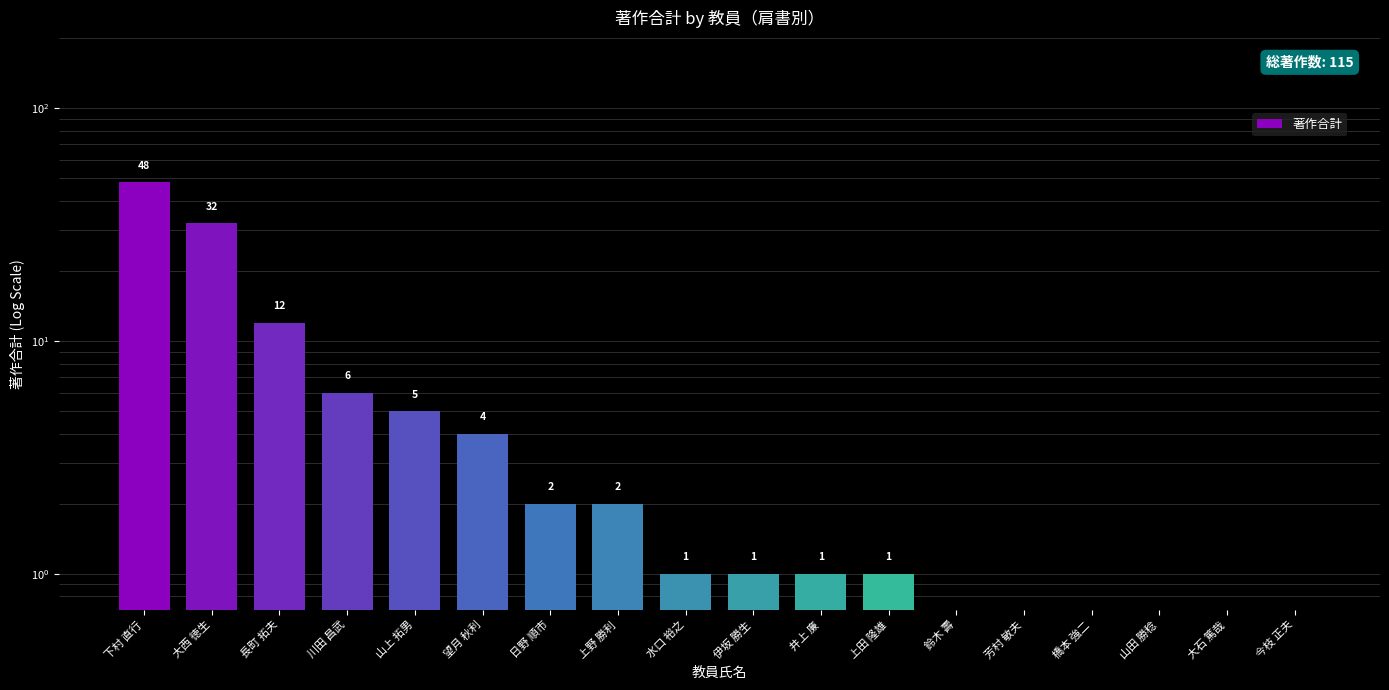

Which category has the highest value across all series?

下村 直行